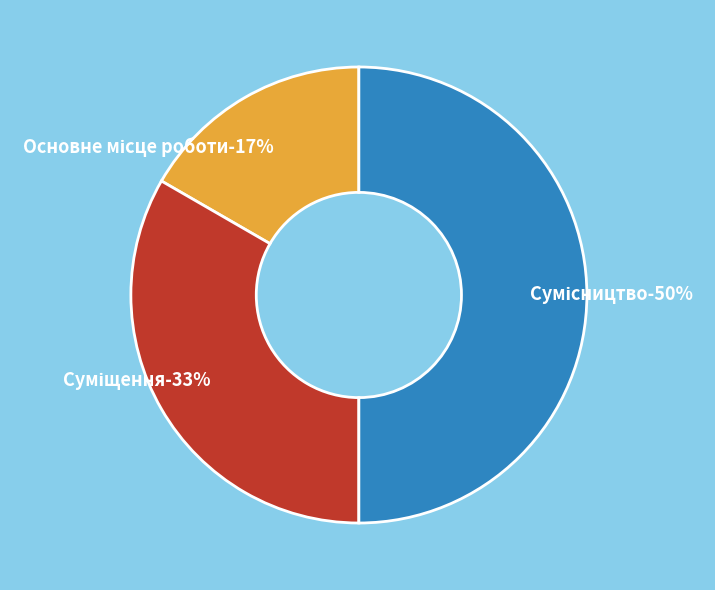

What percentage is the Основне місце роботи slice, to the nearest percent?

17%